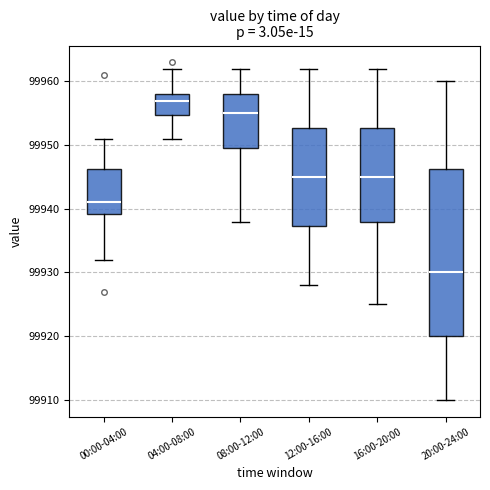

Reading left to right, transcribe this box plot: for each box, give where its median line is, the range the box spans, and where its two whiskers end, as read against the y-axis. The values are not printed on the chart, so give them approximately, as read against the axis.

00:00-04:00: median 99941, box 99939 to 99946, whiskers 99932 to 99951
04:00-08:00: median 99957, box 99955 to 99958, whiskers 99951 to 99962
08:00-12:00: median 99955, box 99950 to 99958, whiskers 99938 to 99962
12:00-16:00: median 99945, box 99937 to 99953, whiskers 99928 to 99962
16:00-20:00: median 99945, box 99938 to 99953, whiskers 99925 to 99962
20:00-24:00: median 99930, box 99920 to 99946, whiskers 99910 to 99960